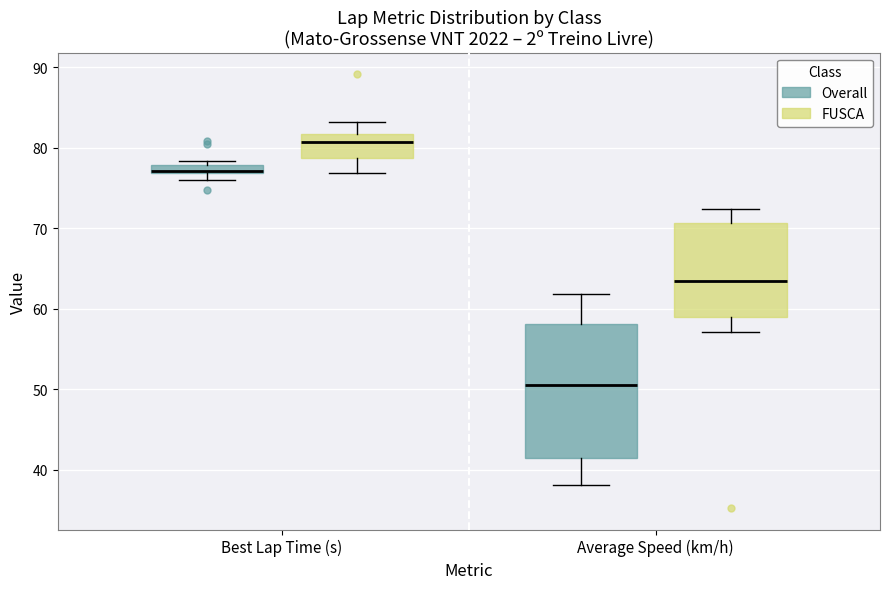

Where is the lower edge of the box for Best Lap Time (s) (Overall) on the y-axis? The values are not printed on the chart, so give them approximately, as read against the axis.

77